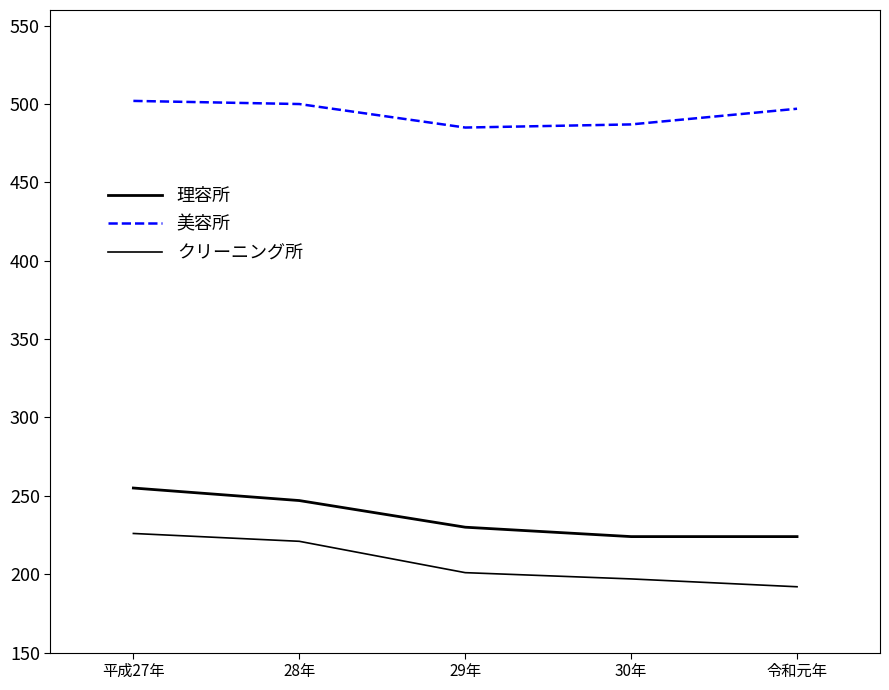

At 30年, list the series in order from smallest to largest.

クリーニング所, 理容所, 美容所